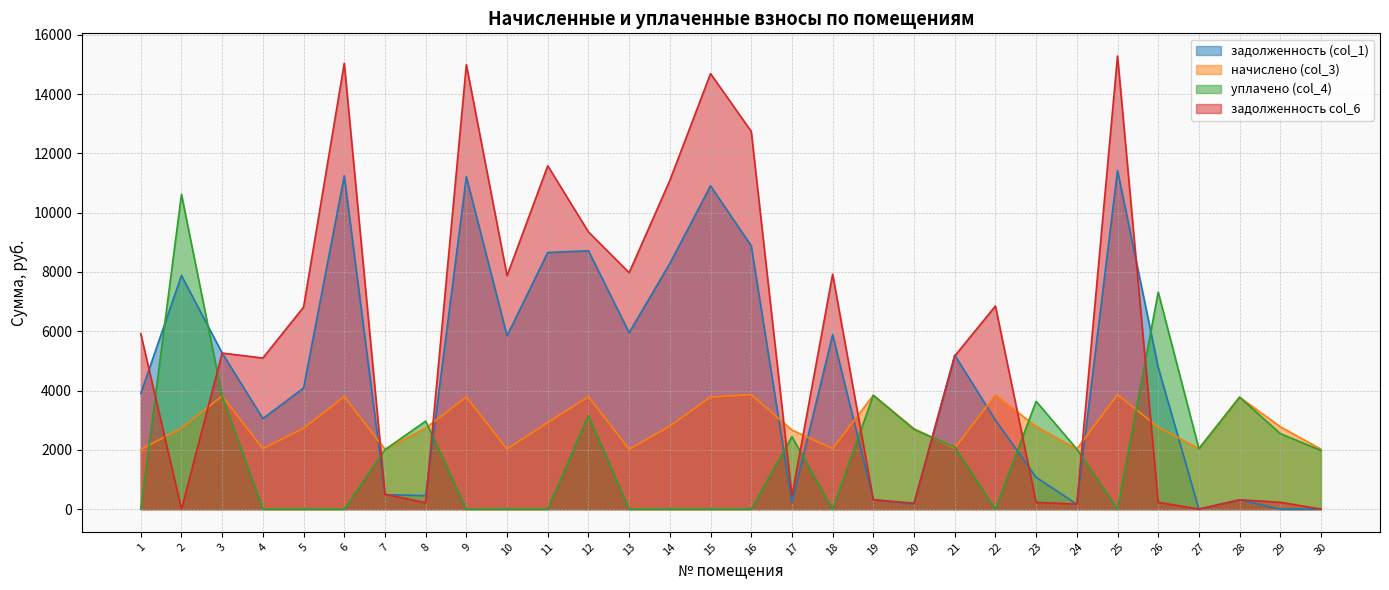

Which category has the lowest value in the задолженность (col_1) series?

27